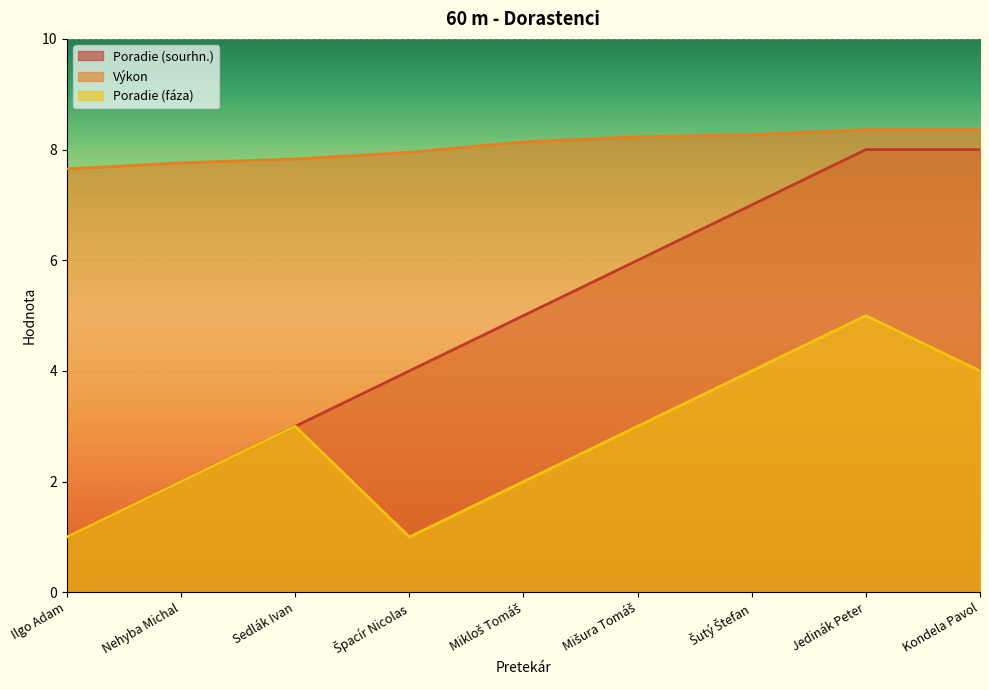

What is the value of the Poradie (sourhn.) point at the 8th from the left?

8.0